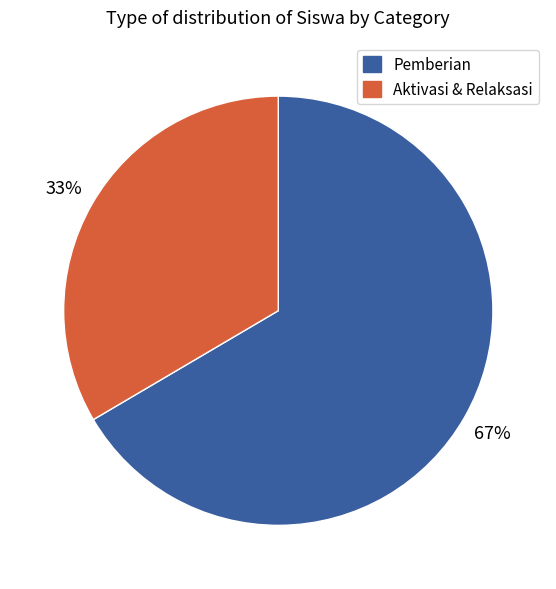

Does any single category account for the majority?

Yes